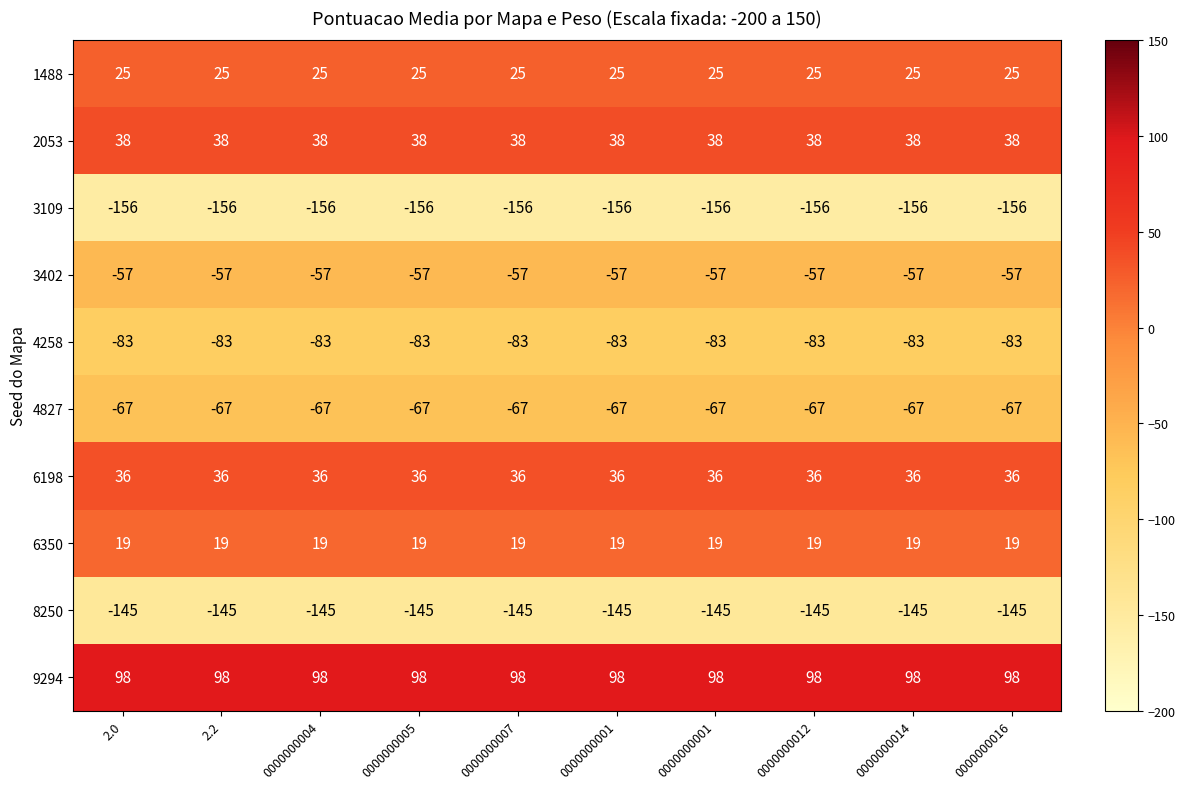

Reading right to left, what are all the values shown in this chart?

1488: 0000000016=25	0000000014=25	0000000012=25	0000000001=25	0000000001=25	0000000007=25	0000000005=25	0000000004=25	2.2=25	2.0=25
2053: 0000000016=38	0000000014=38	0000000012=38	0000000001=38	0000000001=38	0000000007=38	0000000005=38	0000000004=38	2.2=38	2.0=38
3109: 0000000016=-156	0000000014=-156	0000000012=-156	0000000001=-156	0000000001=-156	0000000007=-156	0000000005=-156	0000000004=-156	2.2=-156	2.0=-156
3402: 0000000016=-57	0000000014=-57	0000000012=-57	0000000001=-57	0000000001=-57	0000000007=-57	0000000005=-57	0000000004=-57	2.2=-57	2.0=-57
4258: 0000000016=-83	0000000014=-83	0000000012=-83	0000000001=-83	0000000001=-83	0000000007=-83	0000000005=-83	0000000004=-83	2.2=-83	2.0=-83
4827: 0000000016=-67	0000000014=-67	0000000012=-67	0000000001=-67	0000000001=-67	0000000007=-67	0000000005=-67	0000000004=-67	2.2=-67	2.0=-67
6198: 0000000016=36	0000000014=36	0000000012=36	0000000001=36	0000000001=36	0000000007=36	0000000005=36	0000000004=36	2.2=36	2.0=36
6350: 0000000016=19	0000000014=19	0000000012=19	0000000001=19	0000000001=19	0000000007=19	0000000005=19	0000000004=19	2.2=19	2.0=19
8250: 0000000016=-145	0000000014=-145	0000000012=-145	0000000001=-145	0000000001=-145	0000000007=-145	0000000005=-145	0000000004=-145	2.2=-145	2.0=-145
9294: 0000000016=98	0000000014=98	0000000012=98	0000000001=98	0000000001=98	0000000007=98	0000000005=98	0000000004=98	2.2=98	2.0=98